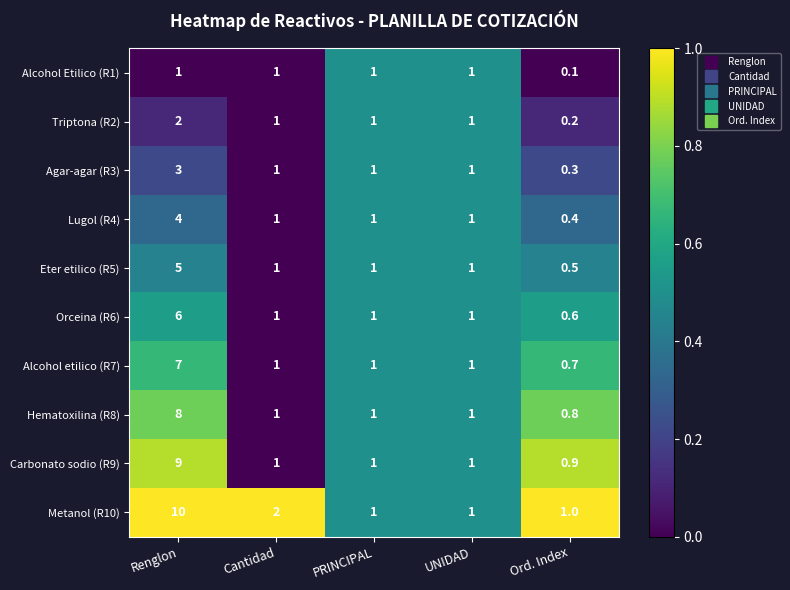

Between Cantidad and PRINCIPAL, which series saw the biggest shift?

Metanol (R10)